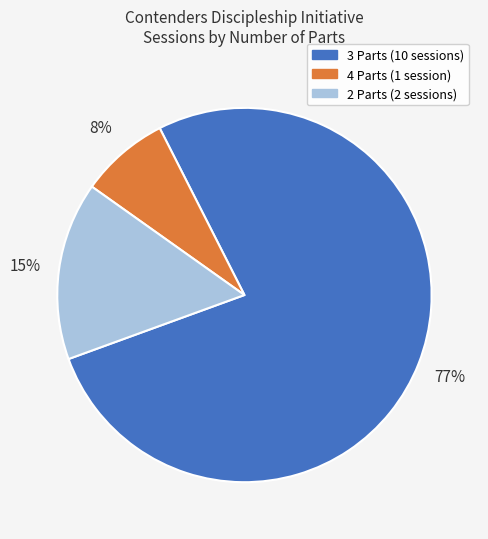

How many segments does this pie chart have?

3